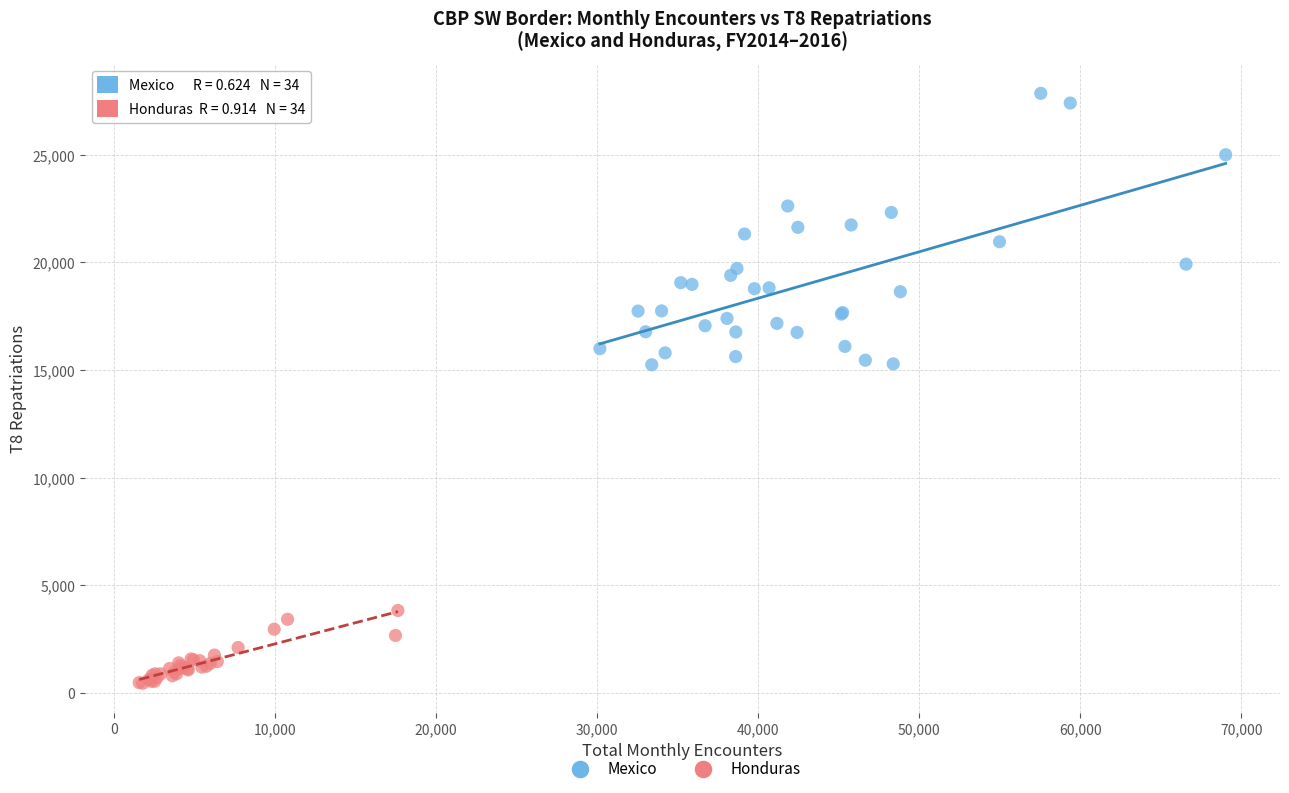

Which series contains the highest Y value?

Mexico